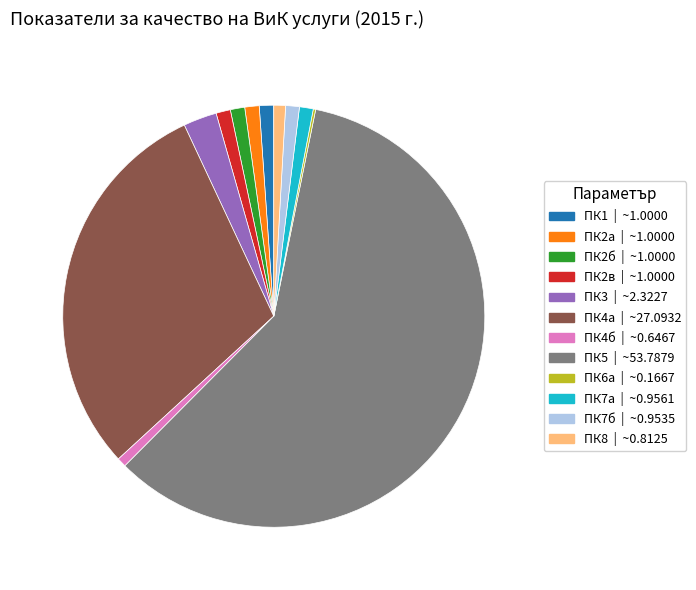

Is it true that ПК2а | ~1.0000 is 1% of the pie?

True